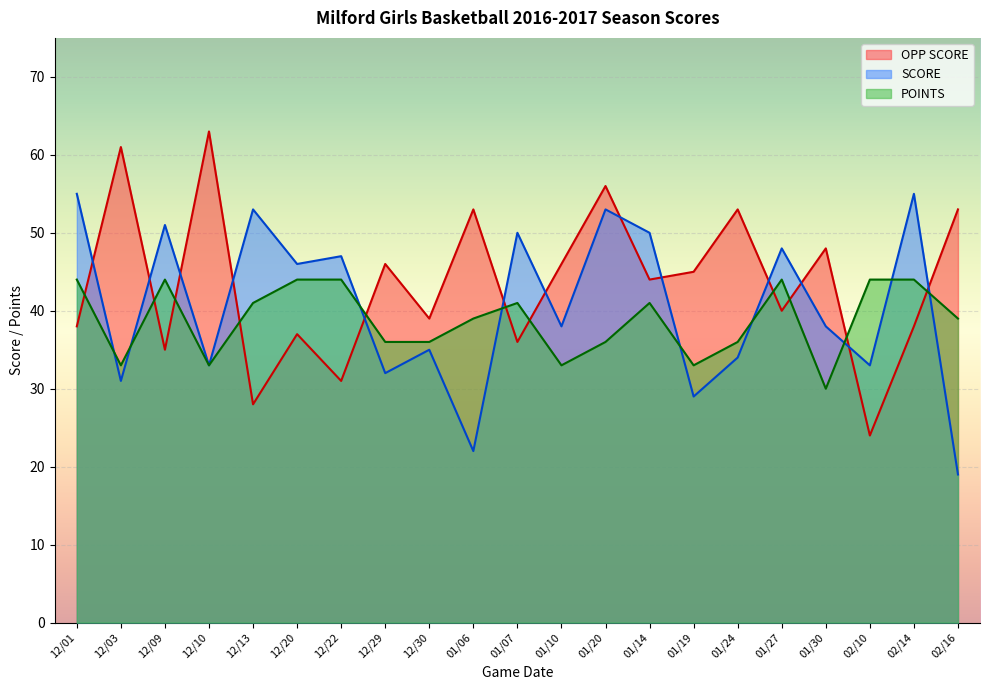

What is the label of the 15th point from the left?

01/19